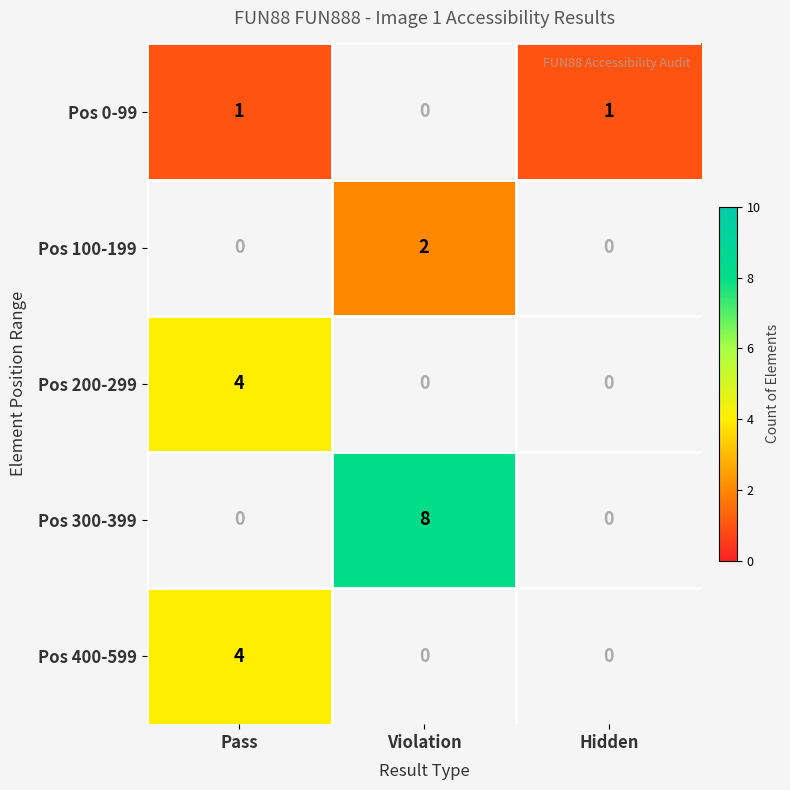

The Pos 0-99 series shows 0.5 at Hidden. True or false?

False